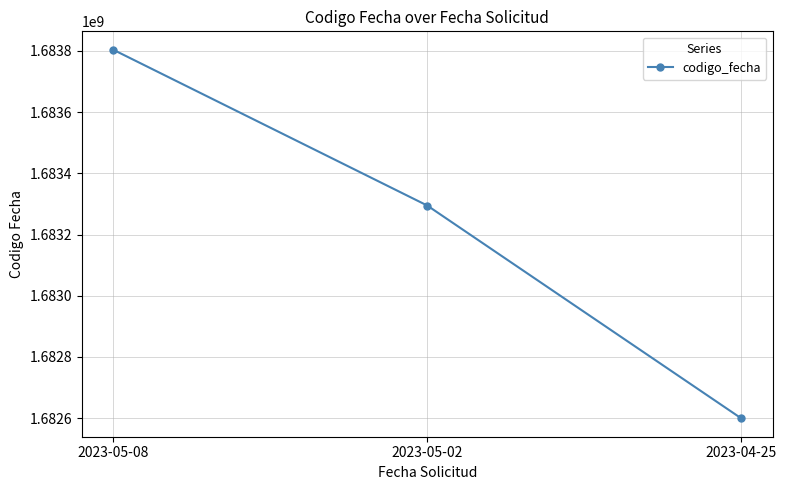

Where does the data first go above 1683294741?

2023-05-08